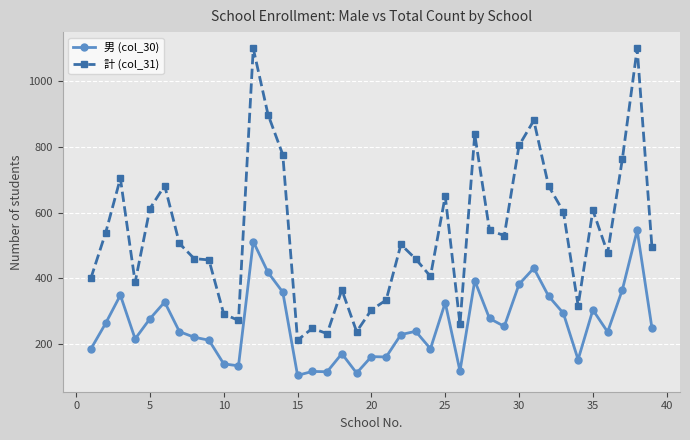

True or false: 計 (col_31) has more than 2 points higher than both neighbors.

True